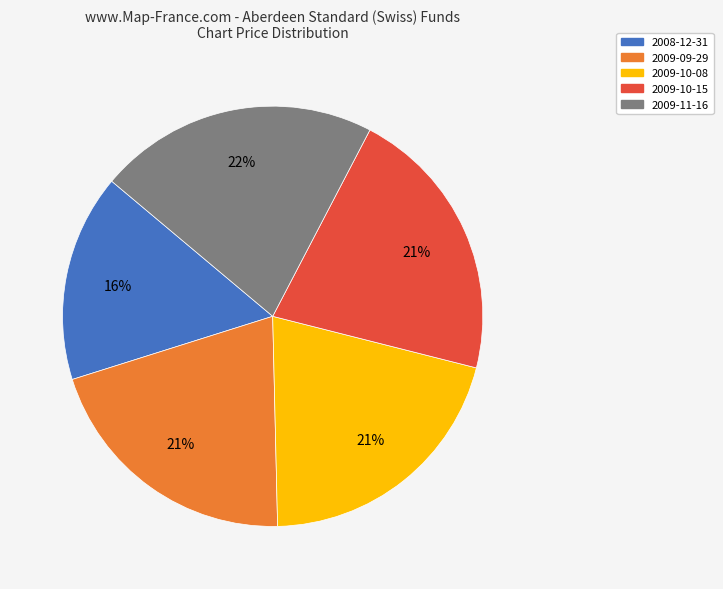

To the nearest percent, what is the difference between the 2009-10-08 and 2009-11-16 slice percentages?

1%